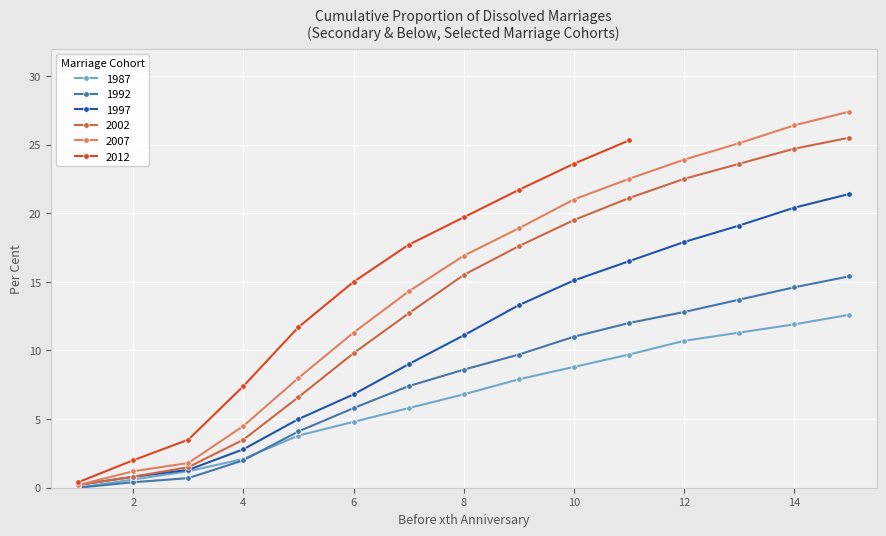

Which series changed the most between 3 and 9?

2007